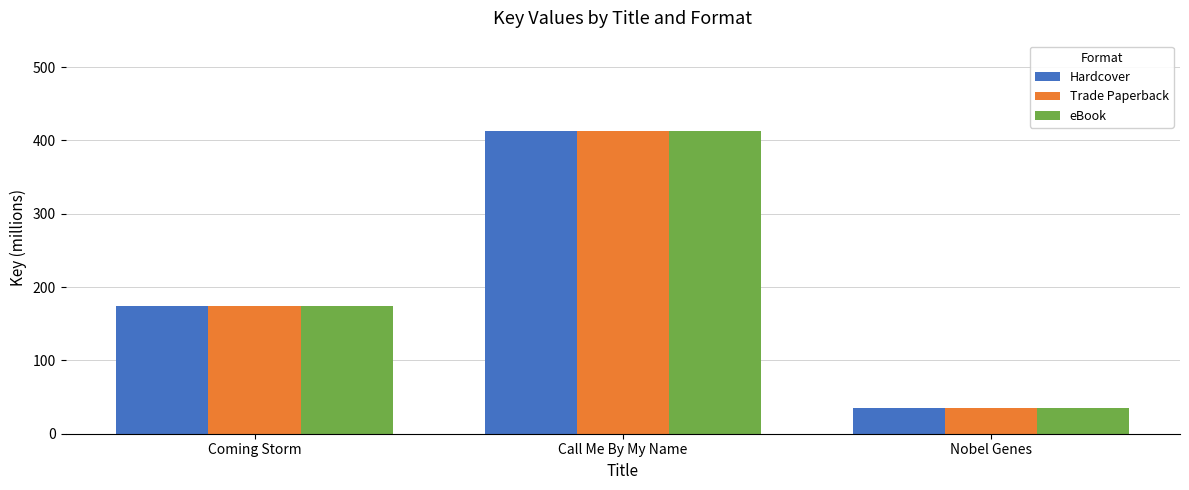

At which category does the chart reach its minimum across all series?

Nobel Genes